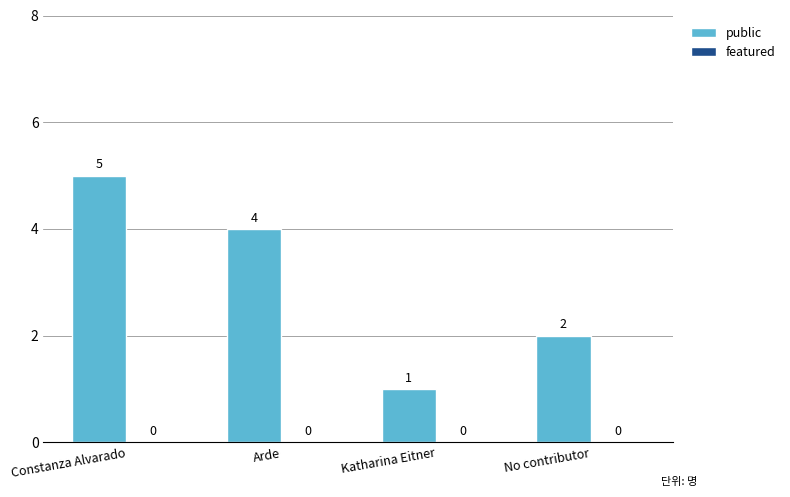

At which category does the chart reach its minimum across all series?

Katharina Eitner